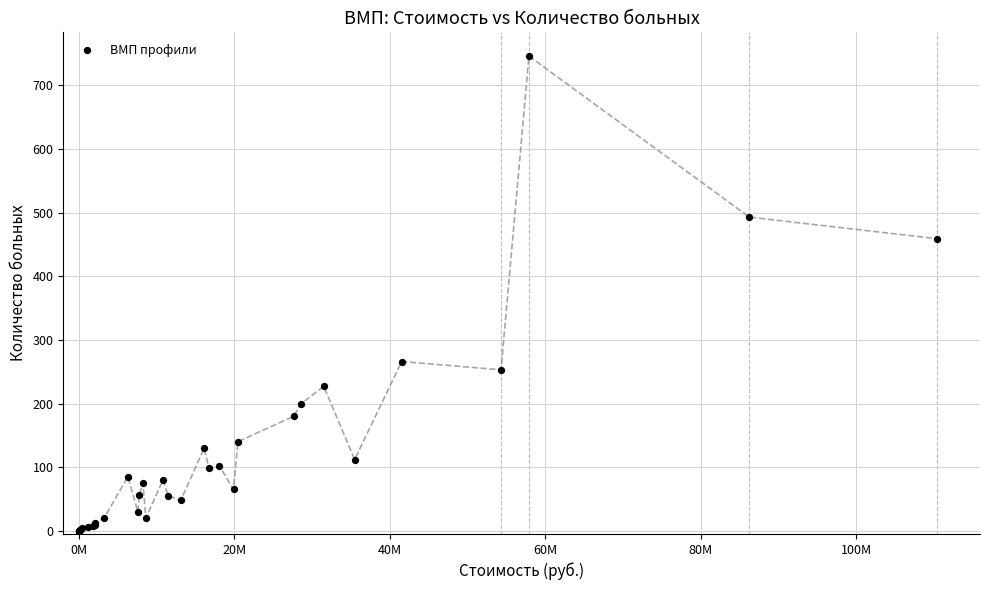

What Y value in the scatter plot is closest to 373?

459